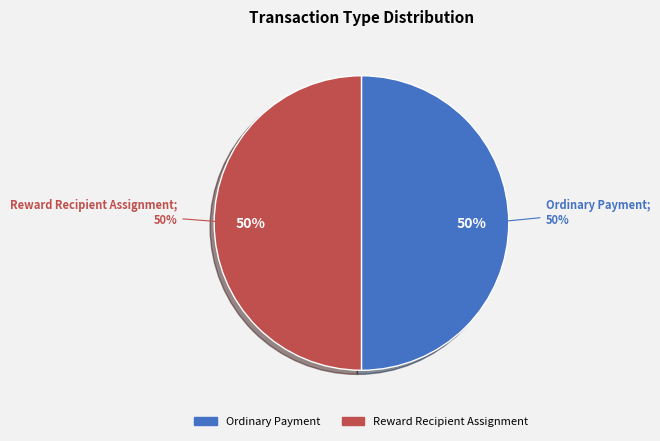

Count the number of slices in the pie.

2